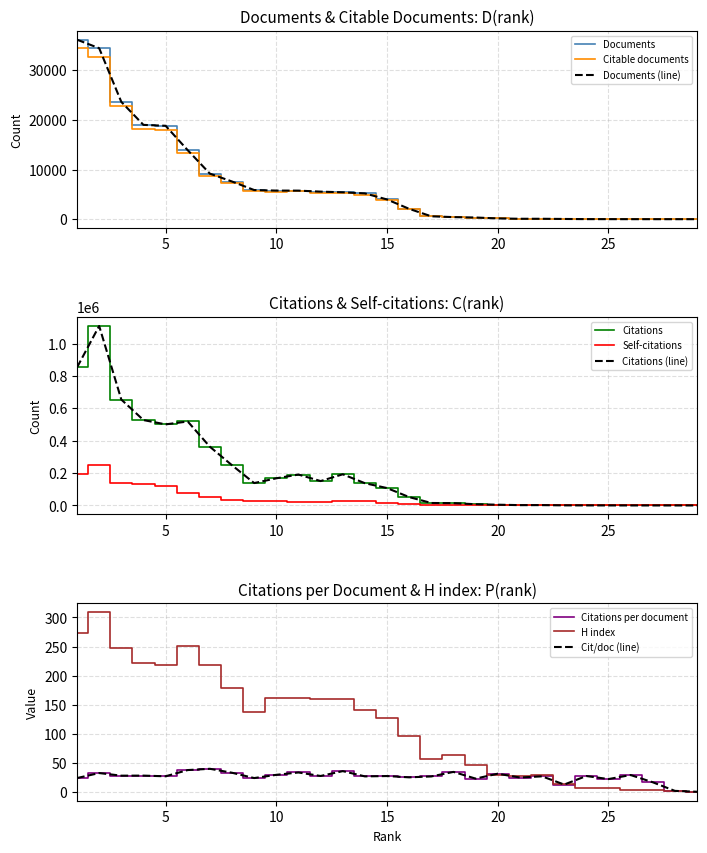

At which category does Citations reach its first local peak?

2